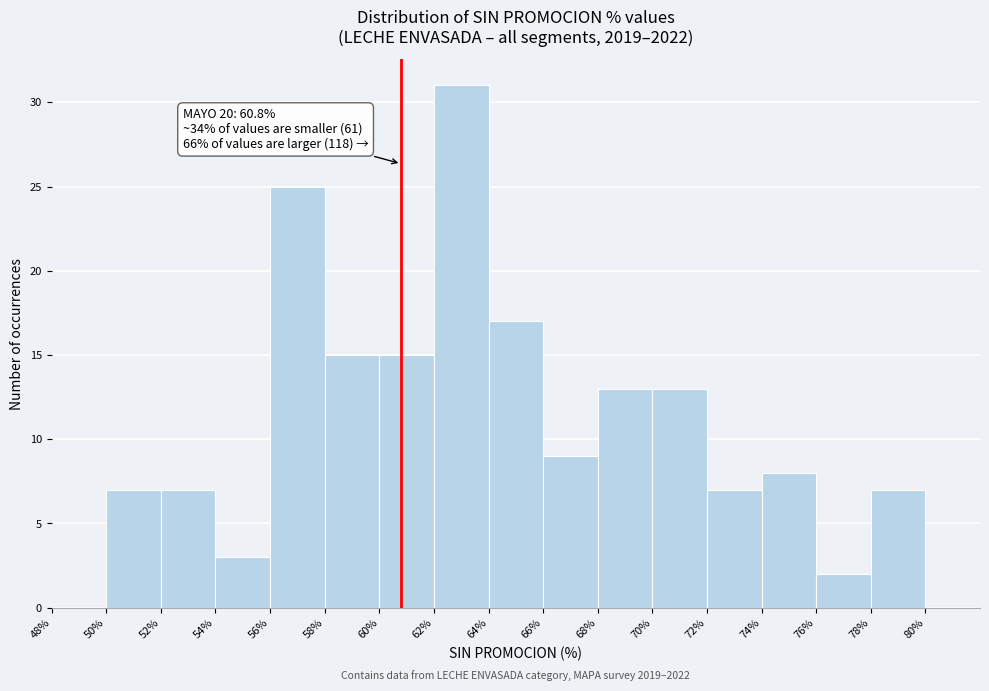

Which range on the x-axis has the tallest bar?

62% to 64%